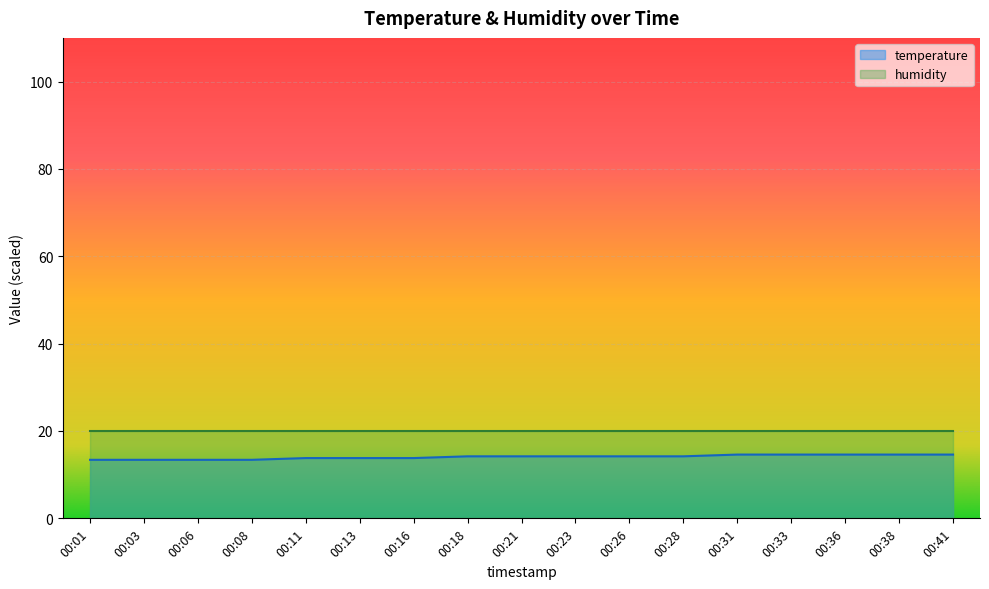

What is the difference between the maximum and minimum values?

1.2